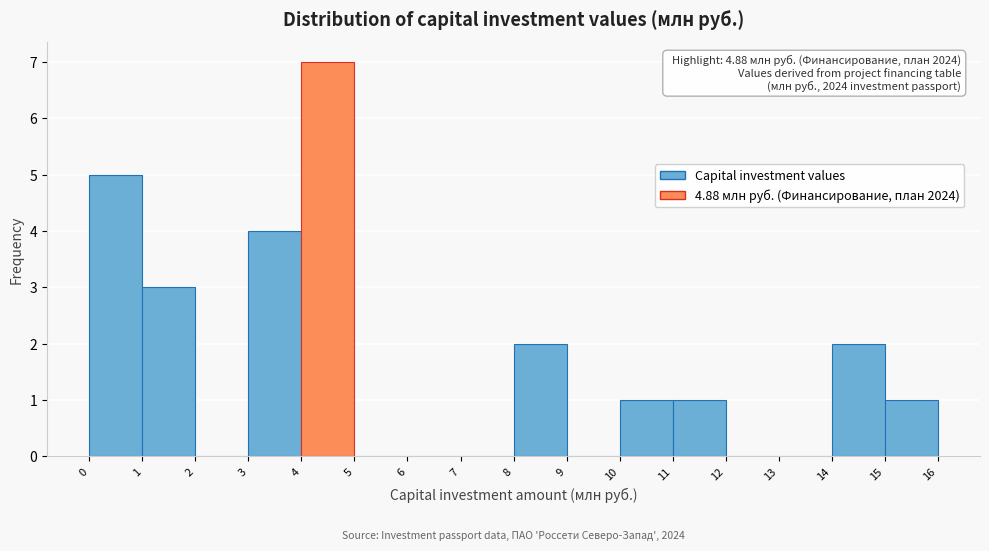

Over which range of the x-axis is the bar tallest?

4 to 5